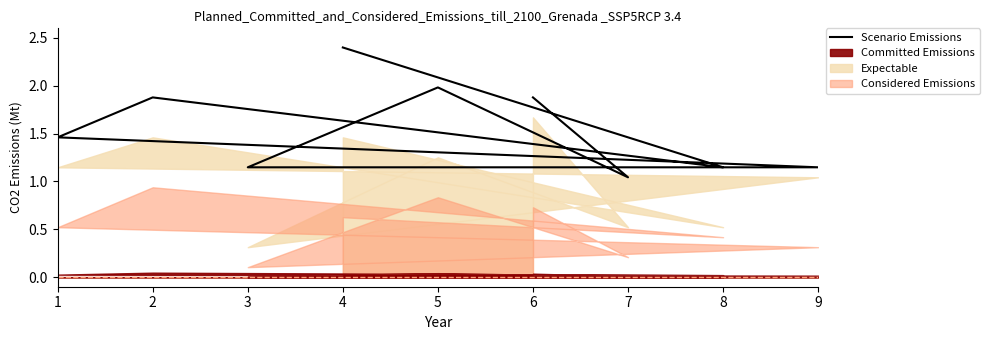

What is the greatest value displayed?

2.4